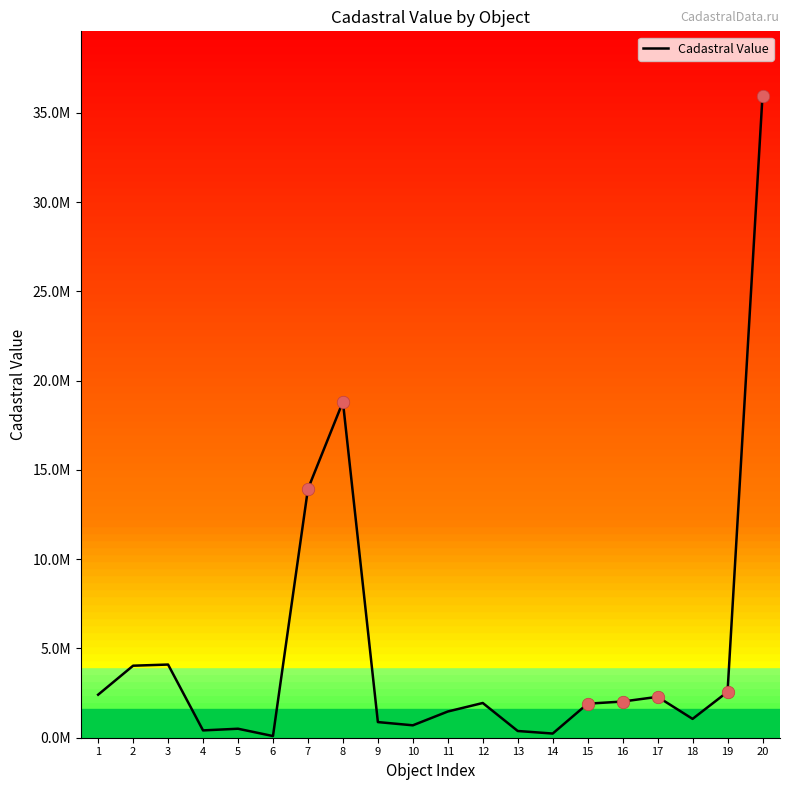

Is this an area chart (filled region under the line)?

No